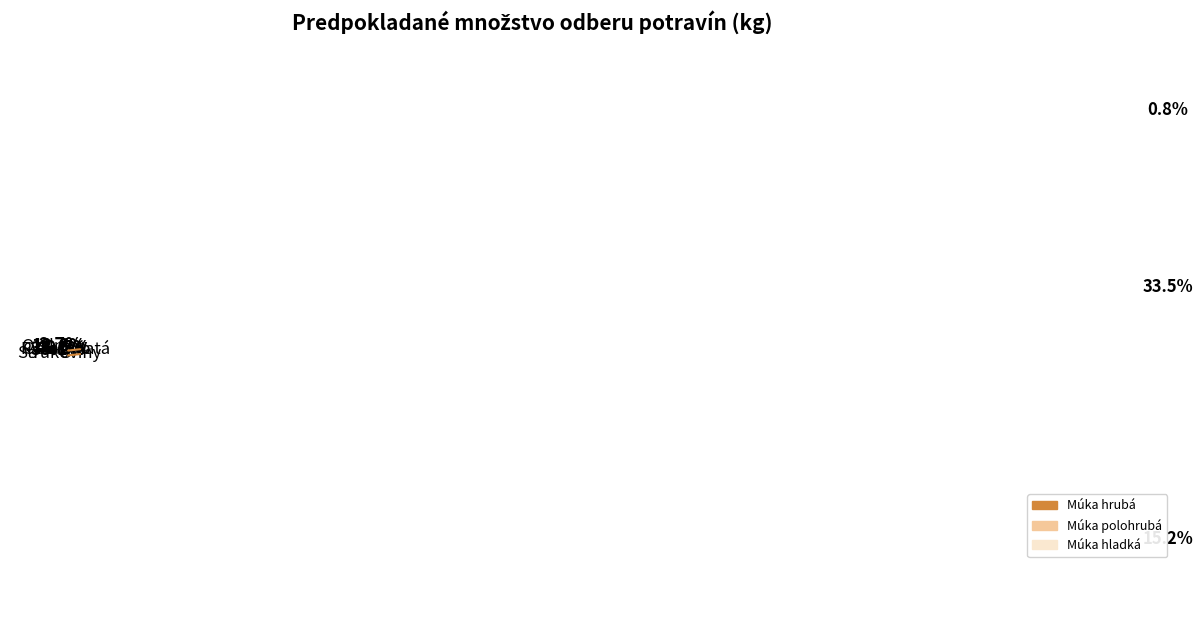

To the nearest percent, what is the average slice percentage?

9%